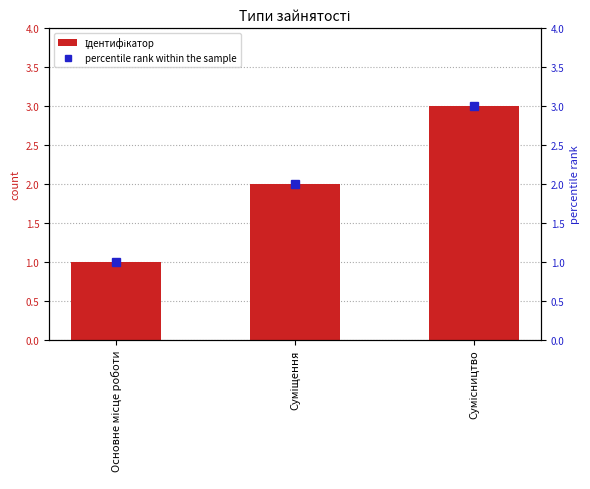

At which label does percentile rank within the sample reach its peak?

Сумісництво